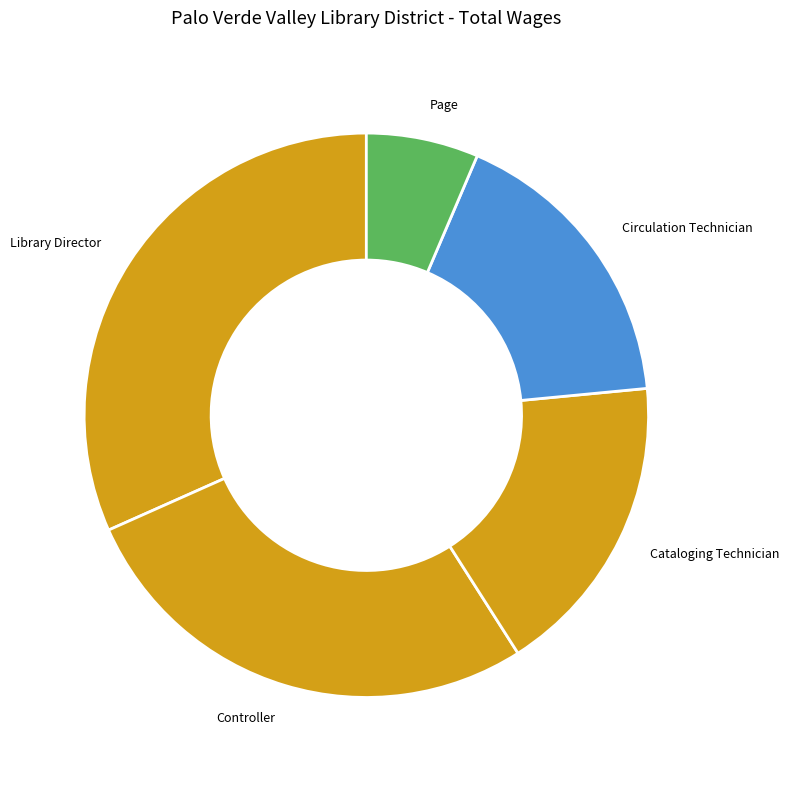

Is it true that Cataloging Technician is 17% of the pie?

True